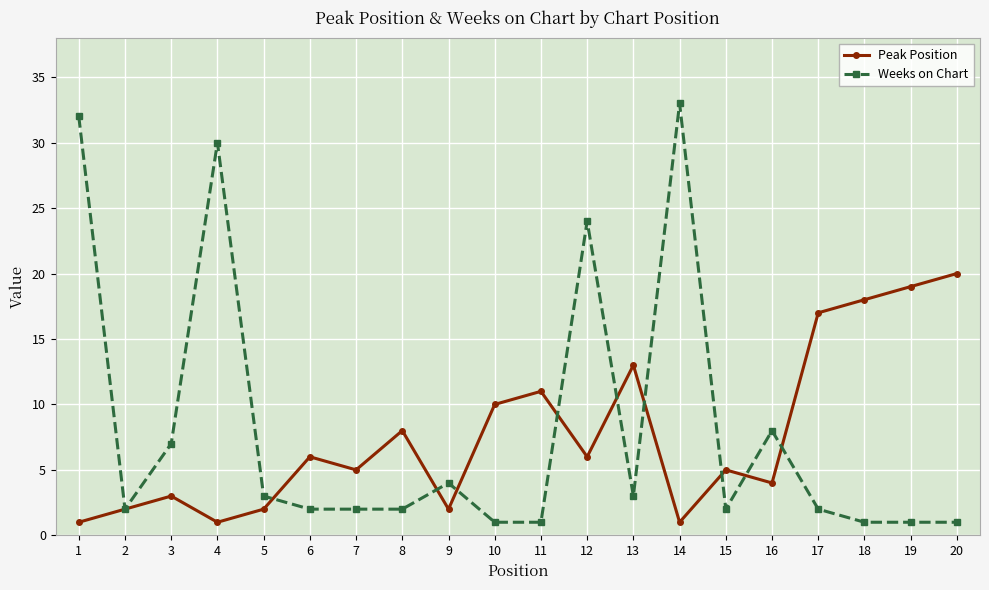

Which series ends up on top after the final intersection of Peak Position and Weeks on Chart?

Peak Position